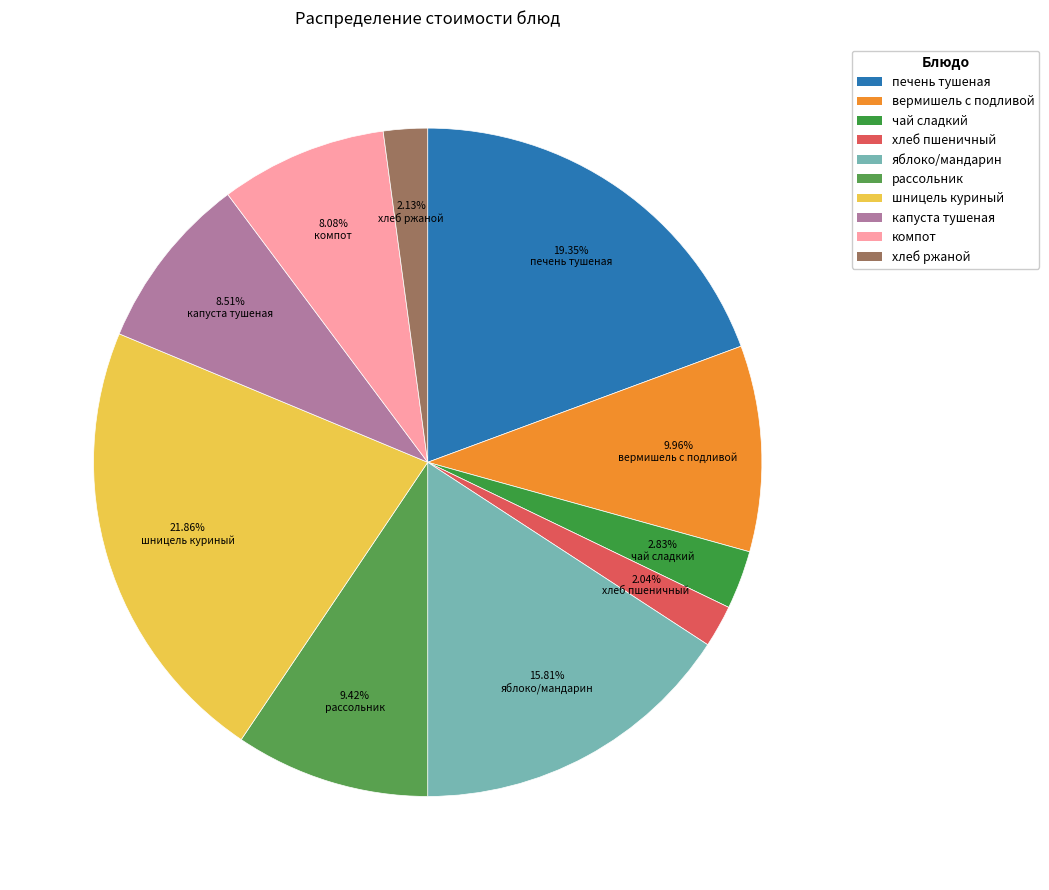

How many segments does this pie chart have?

10